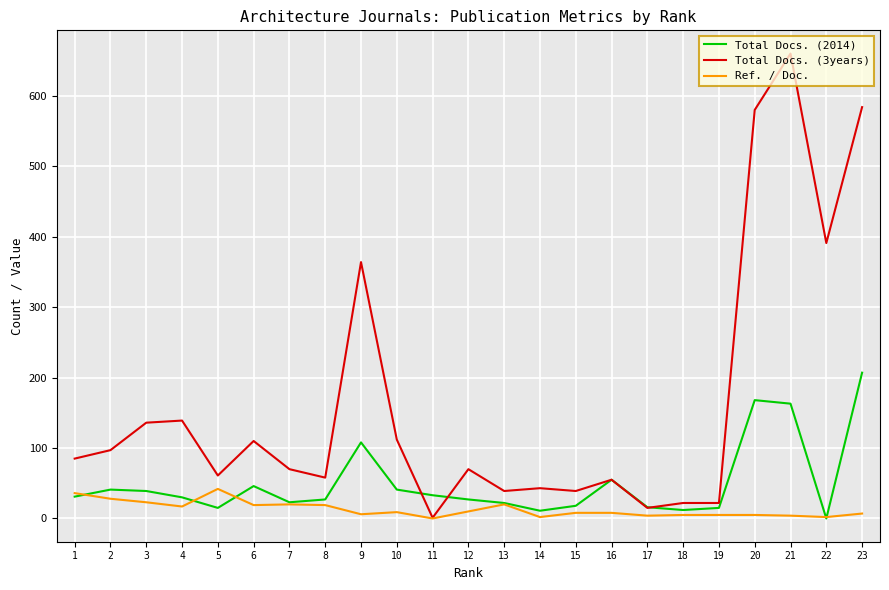

Is the value of Ref. / Doc. at 3 greater than the value of Total Docs. (3years) at 11?

Yes